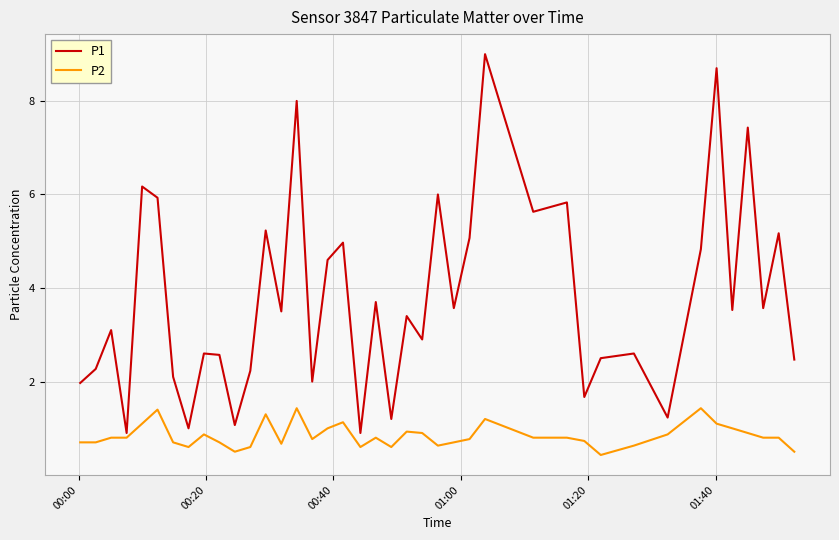

What is the greatest value displayed?

9.0